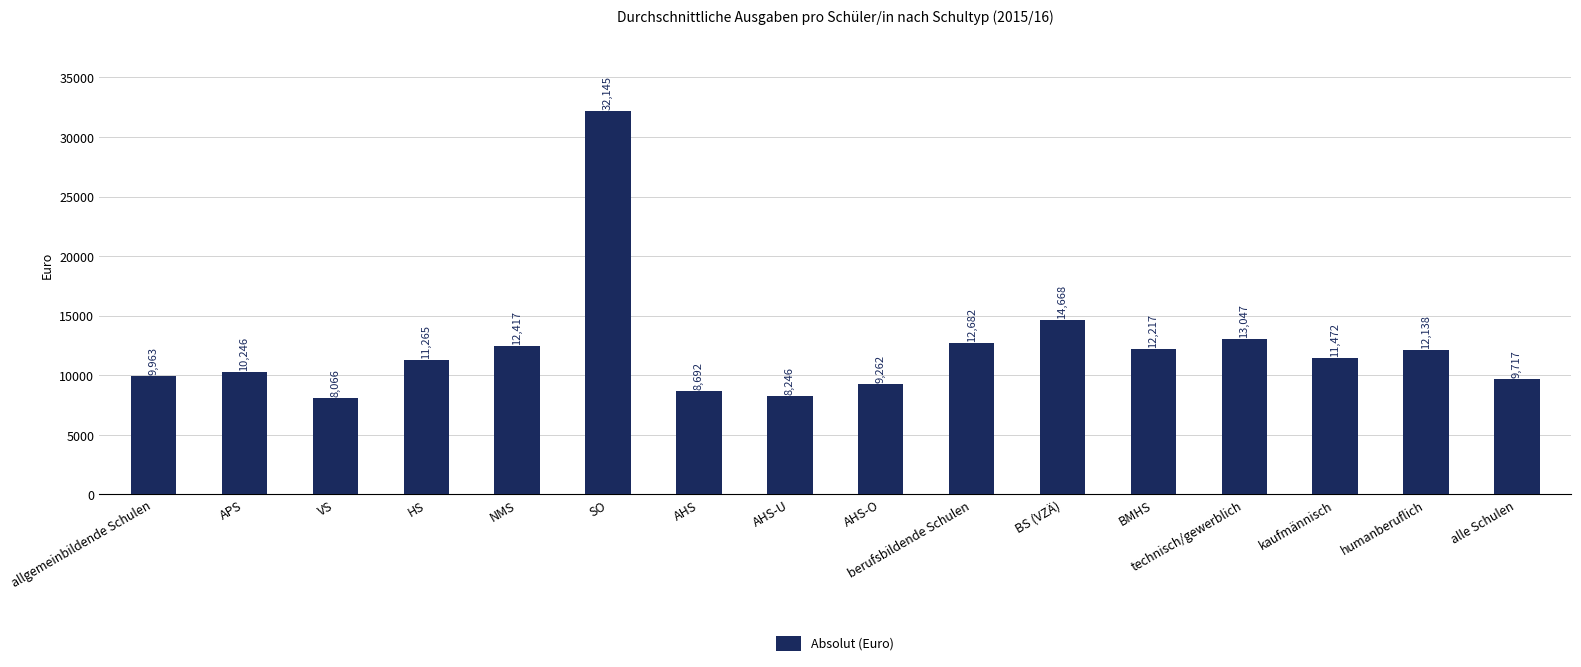

Does the chart contain stacked bars?

No